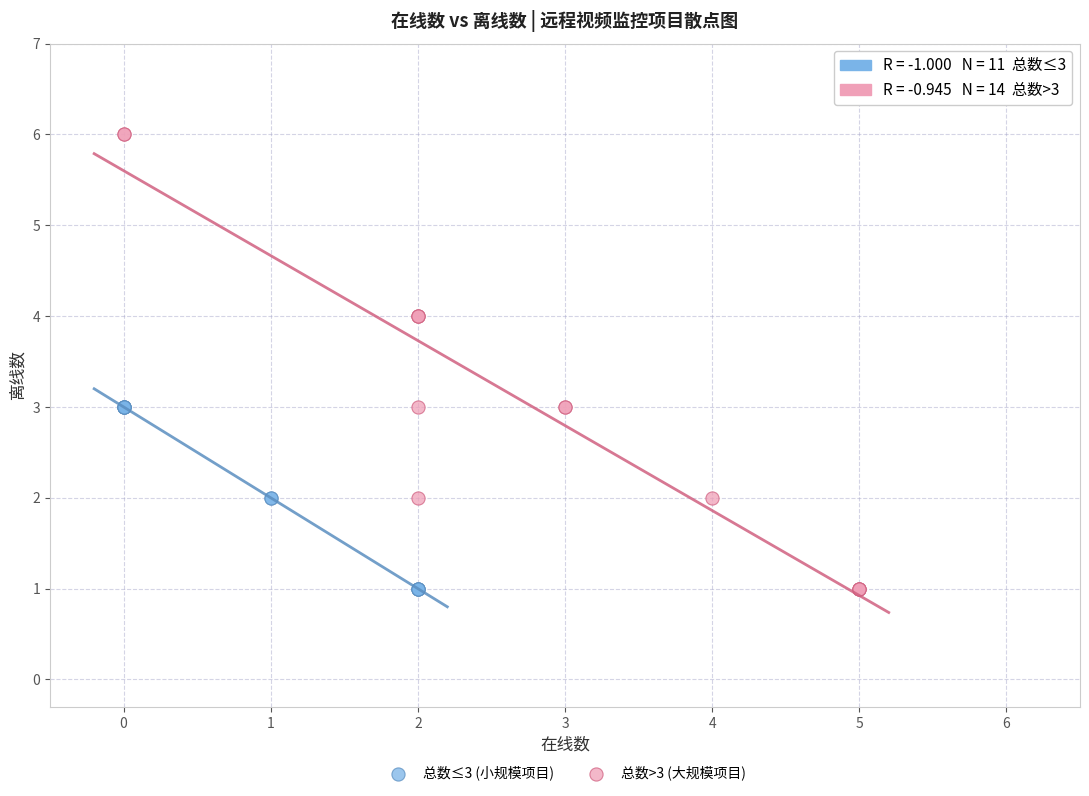

Which series has the widest spread of Y values?

总数>3 (大规模项目)